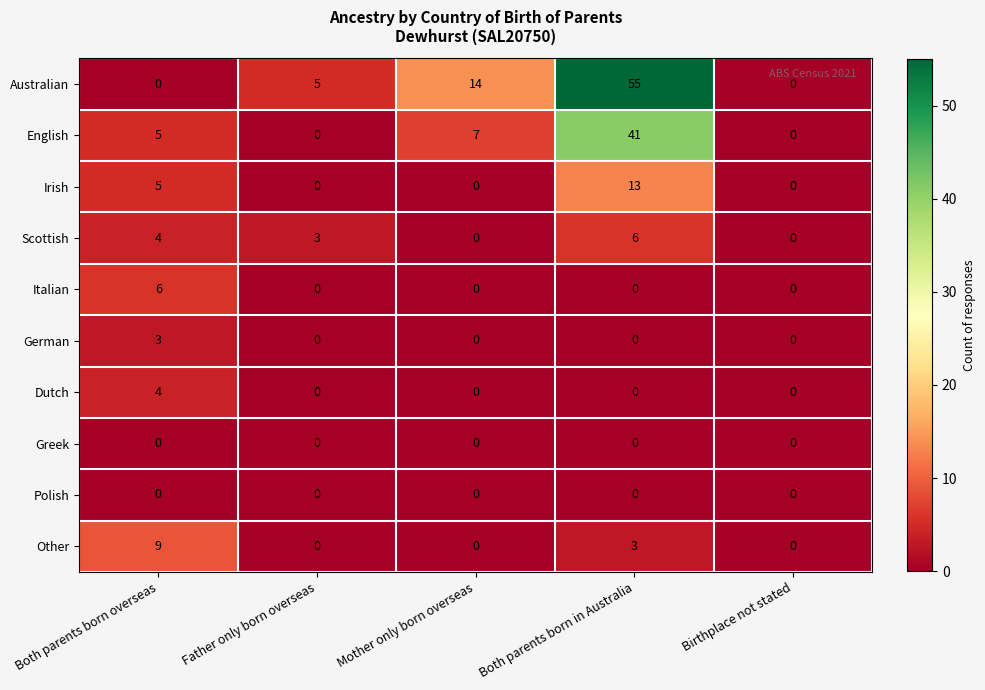

Which series has the largest total across all categories?

Australian